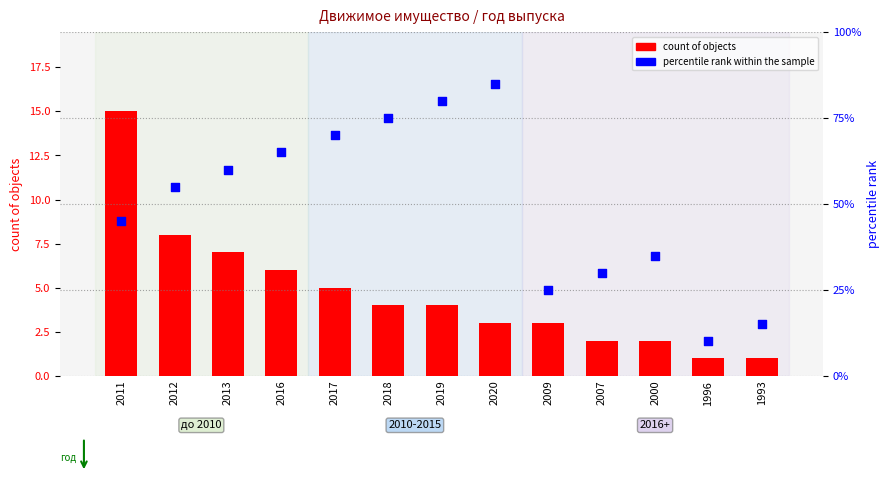

What is the total value across all series at 2018?

79